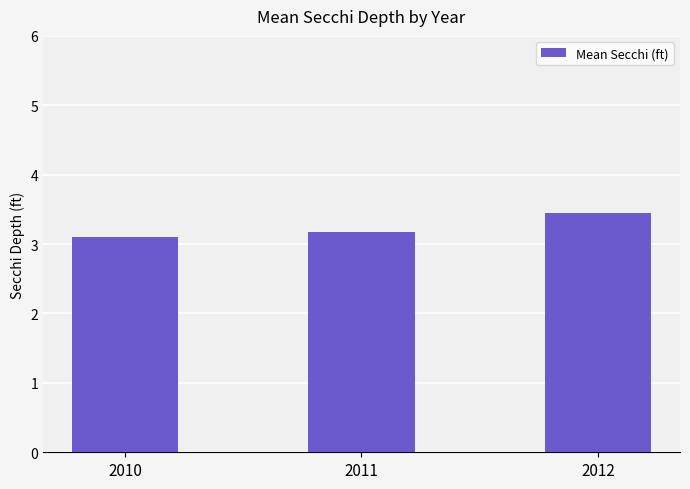

What is the minimum value shown in the chart?

3.1